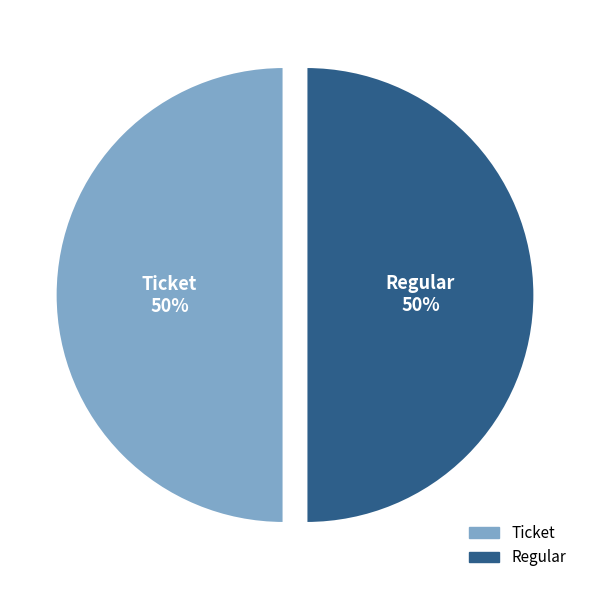

Is the sum of Ticket and Regular greater than half?

Yes